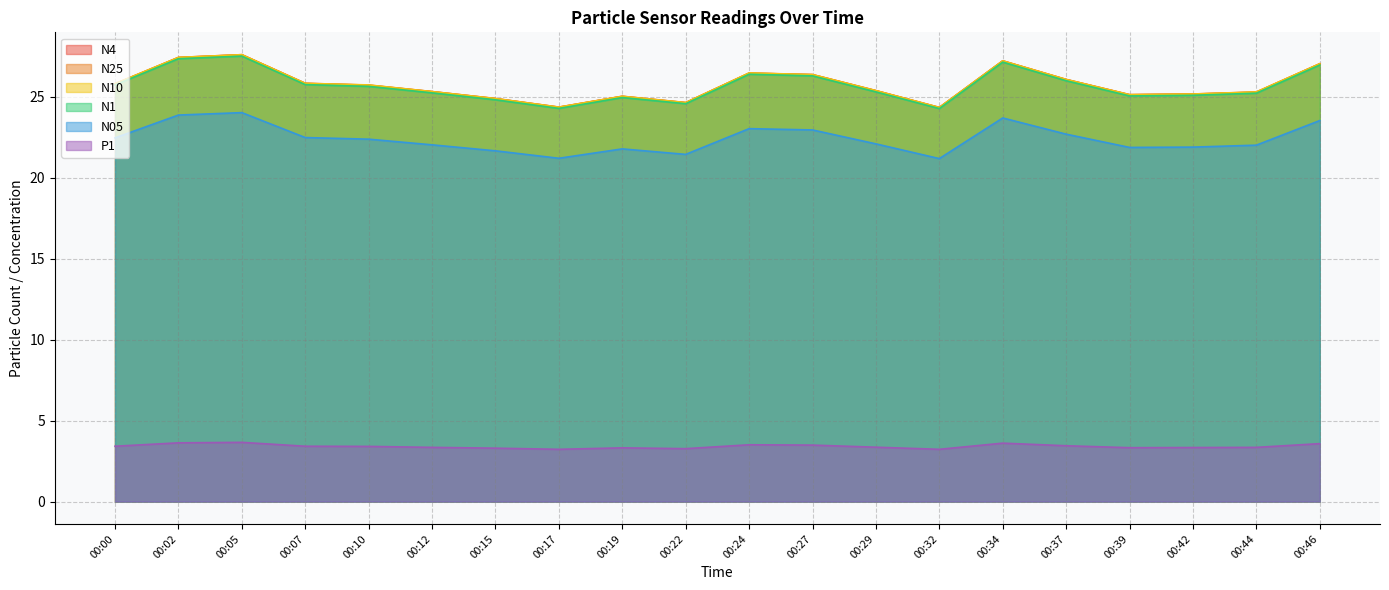

Rank the series by their maximum value, from highest to lowest.

N4, N10, N25, N1, N05, P1